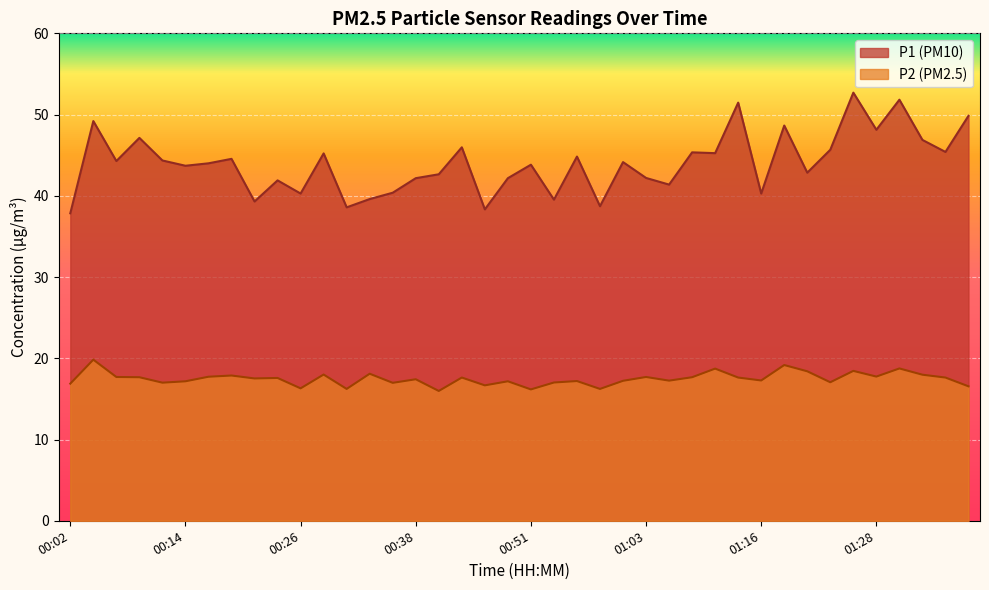

List the series in order of their overall mean, lowest first.

P2 (PM2.5), P1 (PM10)